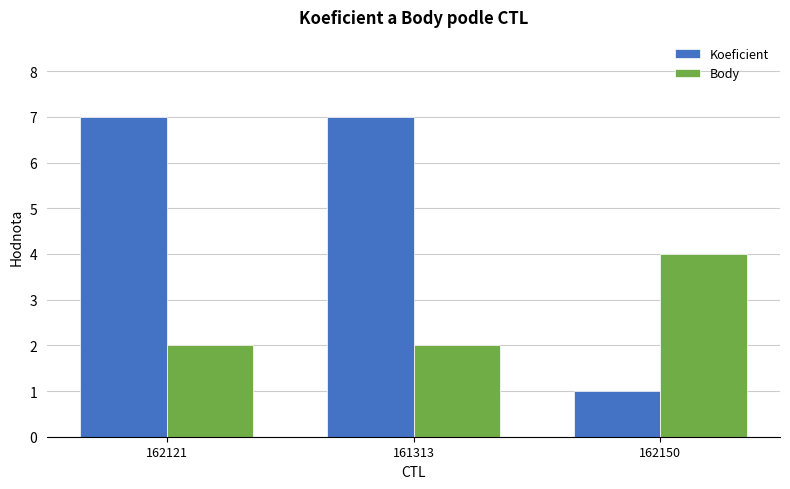

Reading right to left, list all the values displayed in this chart.

Koeficient: 162150=1	161313=7	162121=7
Body: 162150=4	161313=2	162121=2